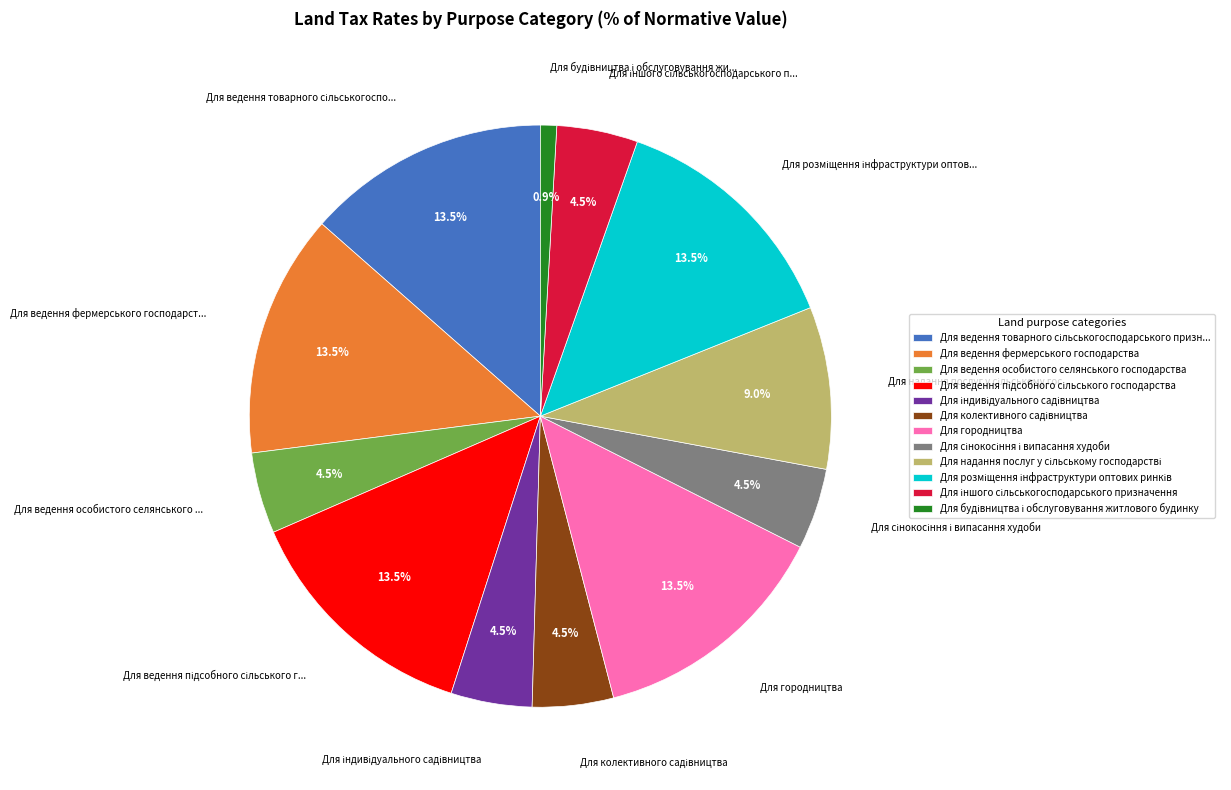

To the nearest percent, what is the difference between the largest and smallest slice percentages?

13%